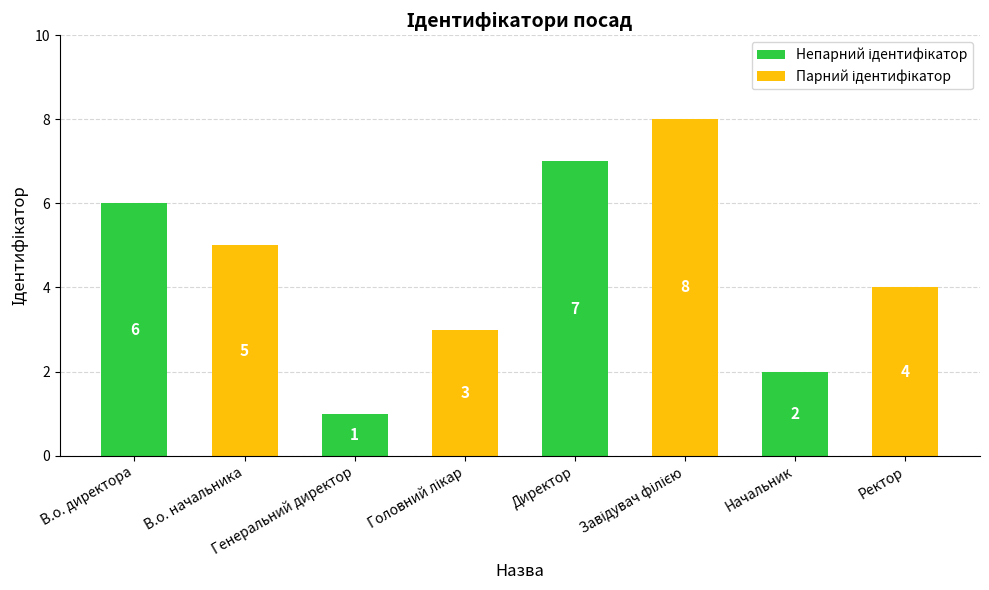

How many data points are less than 5?

4